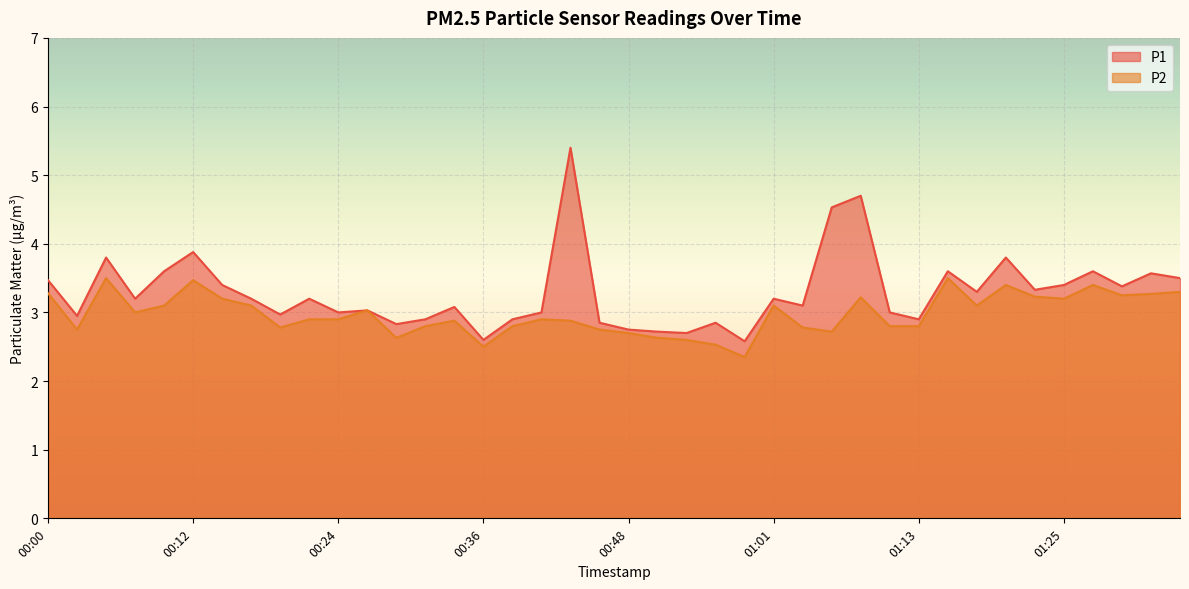

Which category has the highest value in the P1 series?

00:44